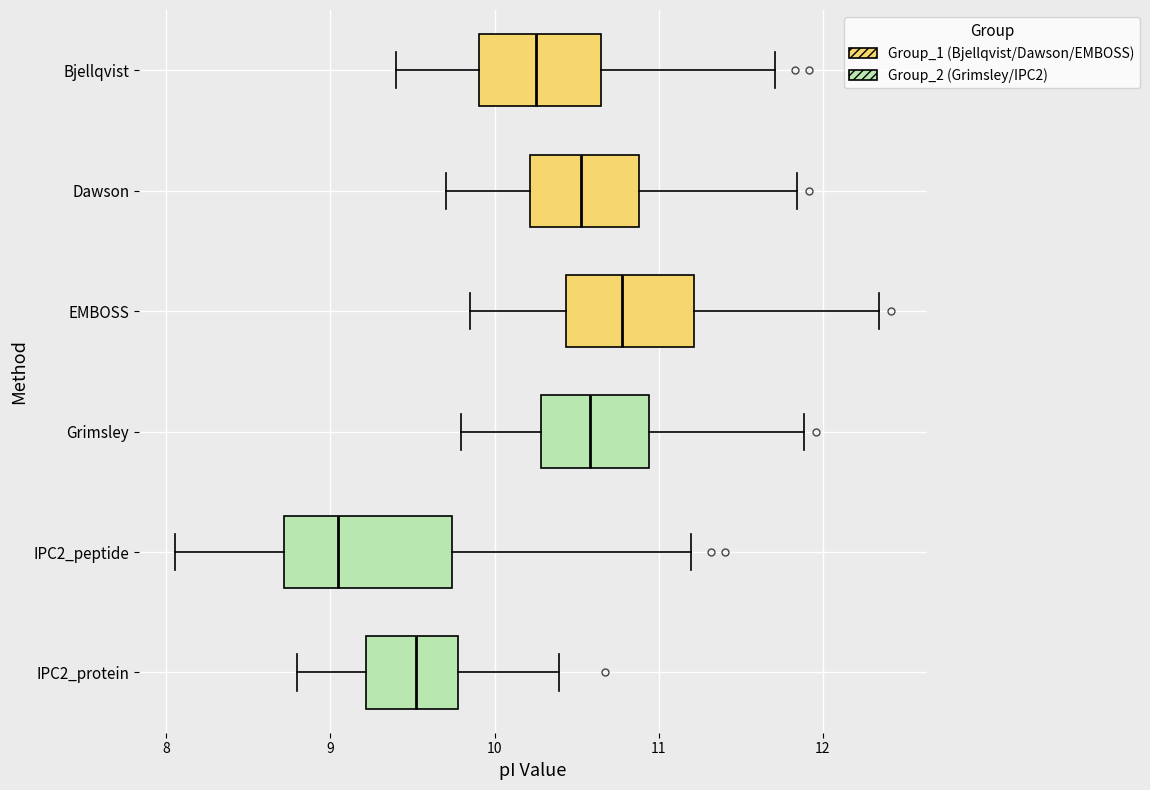

Where is the left edge of the box for Bjellqvist on the x-axis? The values are not printed on the chart, so give them approximately, as read against the axis.

9.9